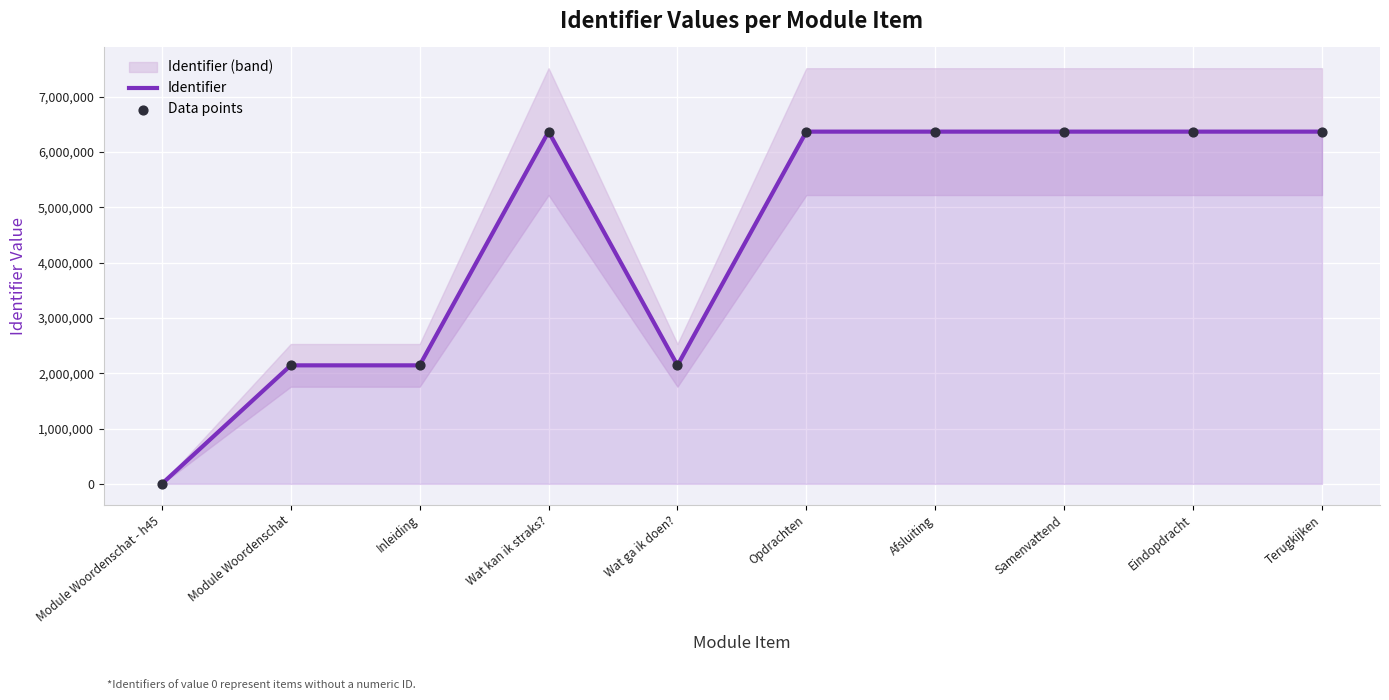

The Identifier series shows 2142815 at Inleiding. True or false?

True